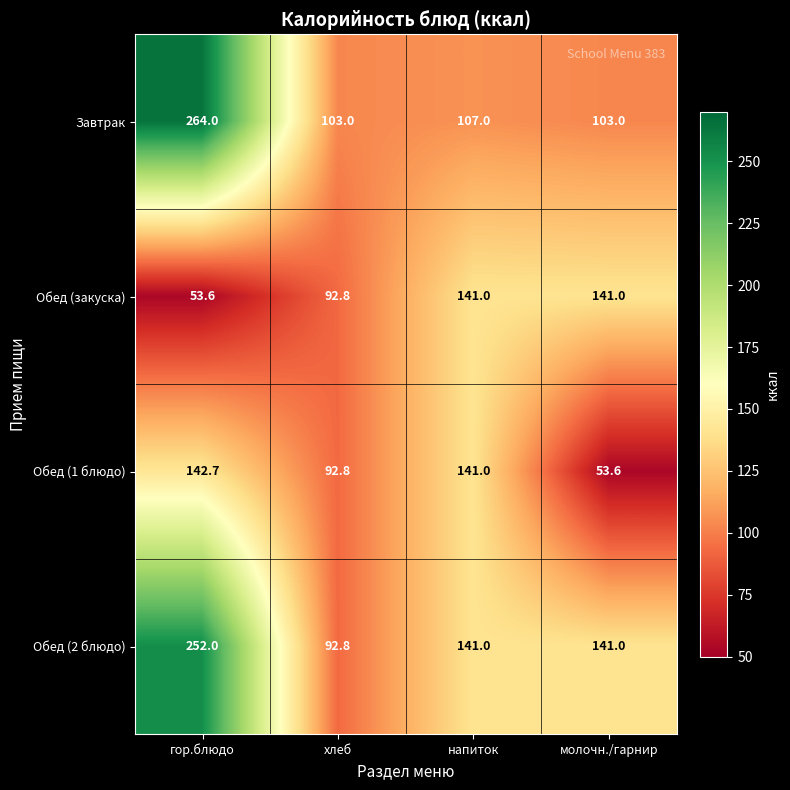

Which series has the largest range (max minus min)?

Завтрак